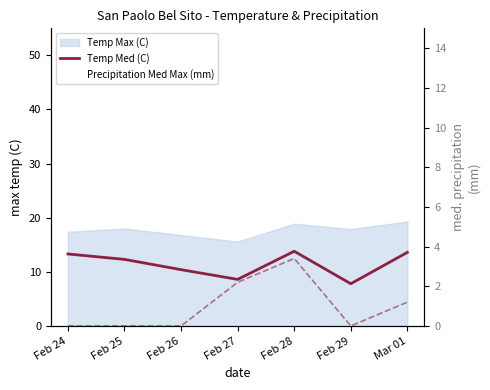

In Precipitation Med Max (mm), how many points are lower than both neighbors (excluding endpoints)?

1